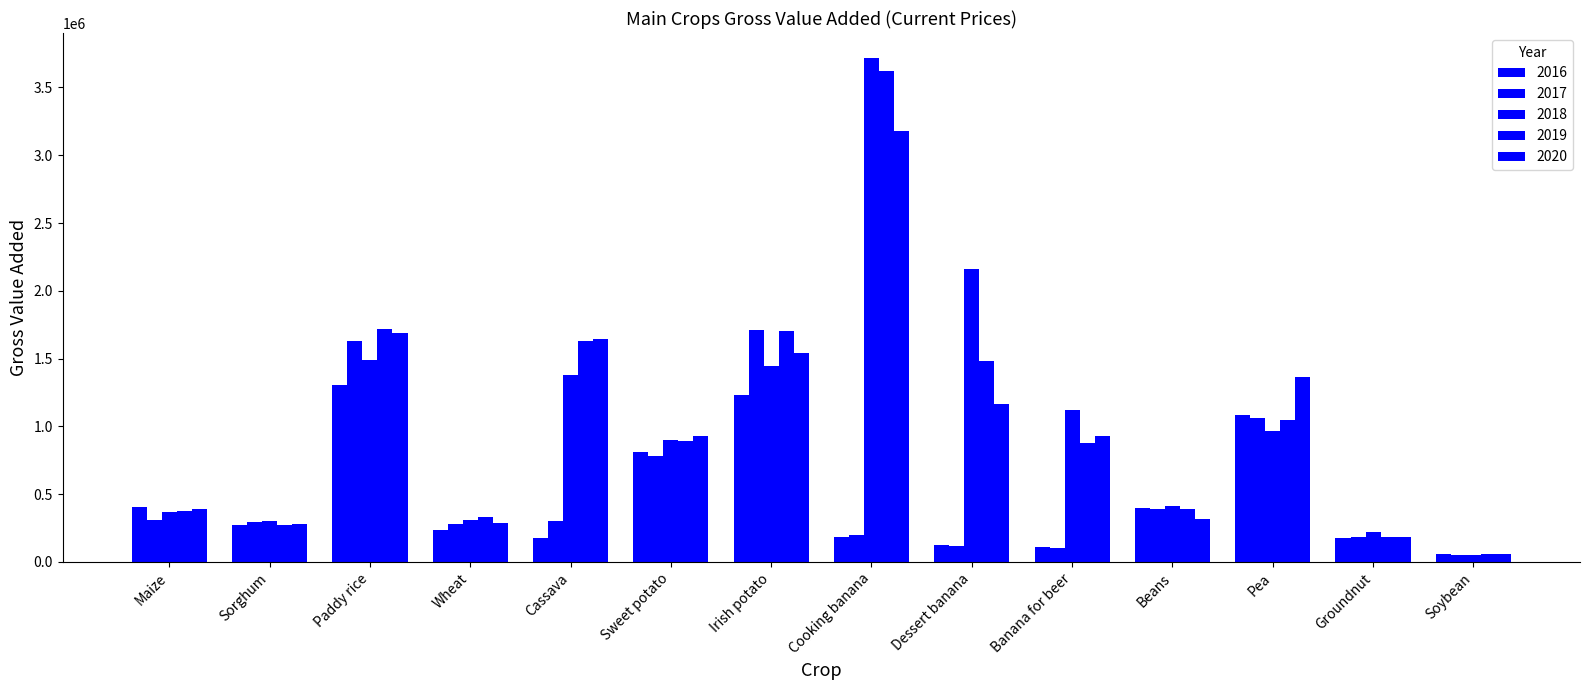

How many series are shown in this chart?

5